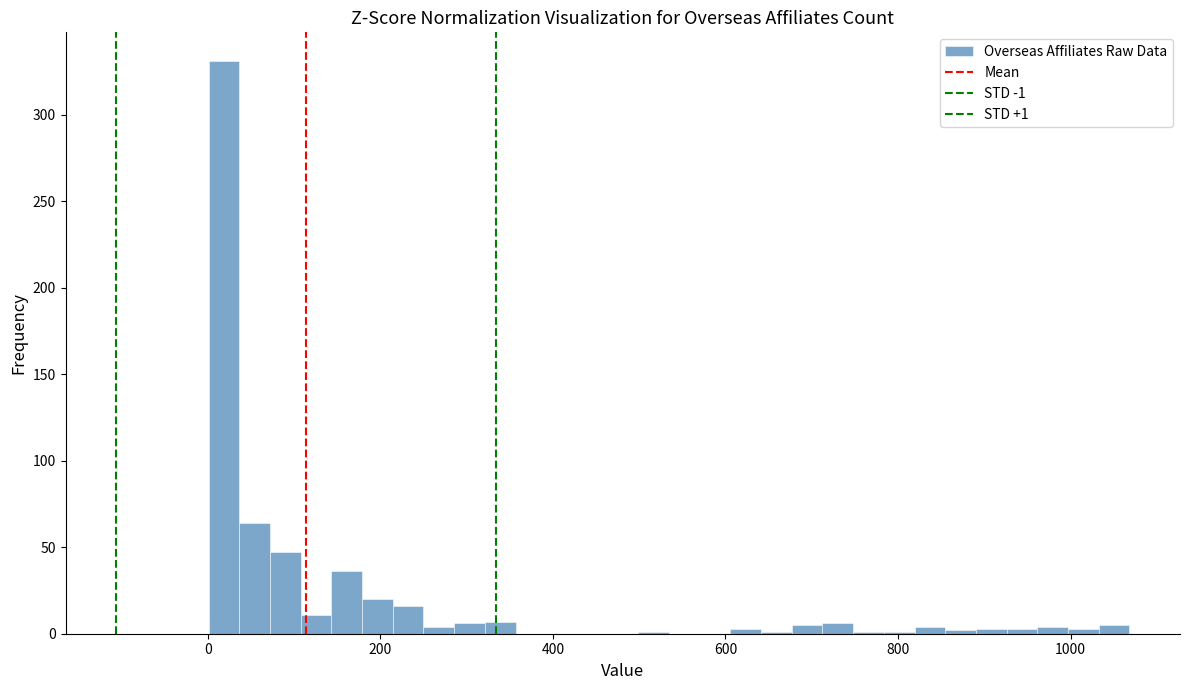

Around what value on the x-axis is the tallest bar? Give the approximate position of its centre, as read against the axis.

20